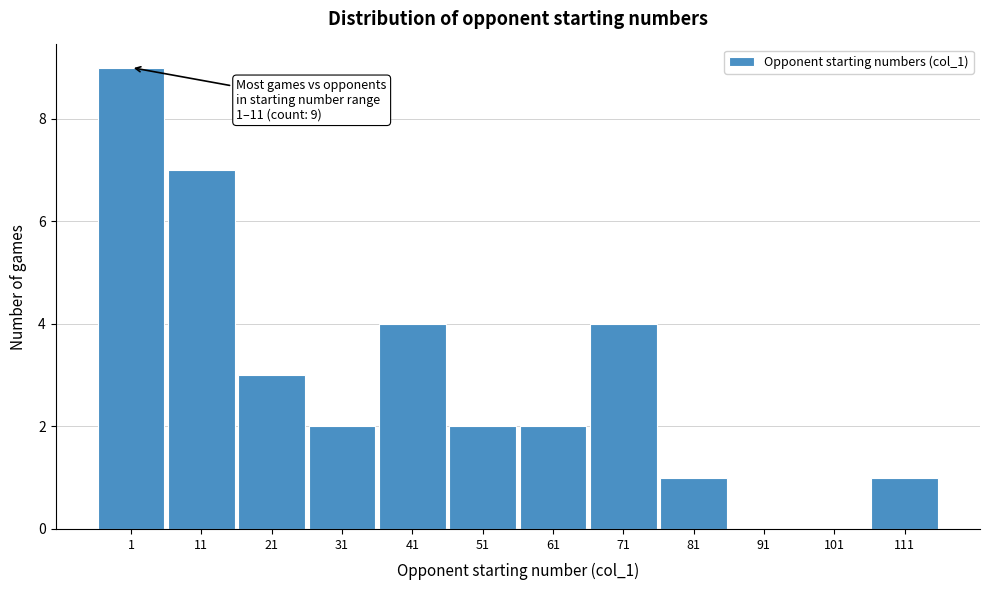

Reading left to right, list all the values displayed in this chart.

1=9	11=7	21=3	31=2	41=4	51=2	61=2	71=4	81=1	91=0	101=0	111=1